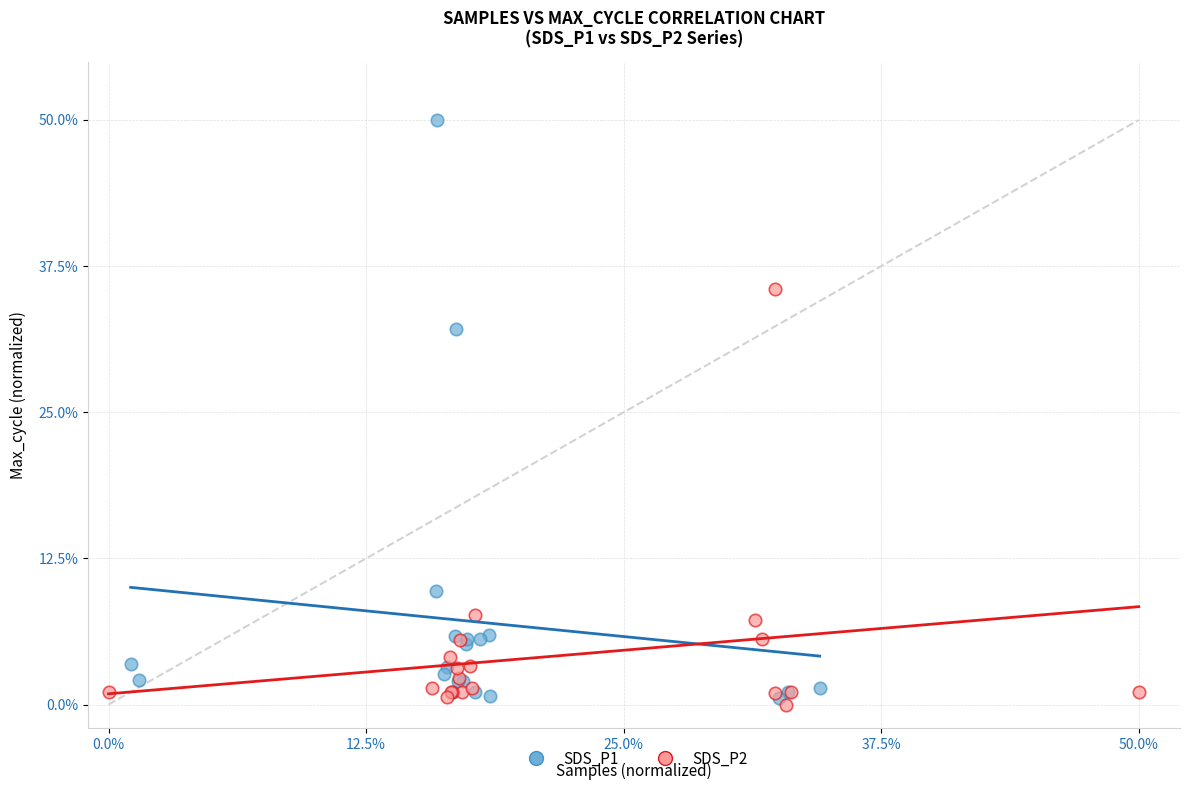

Which series contains the highest Y value?

SDS_P1